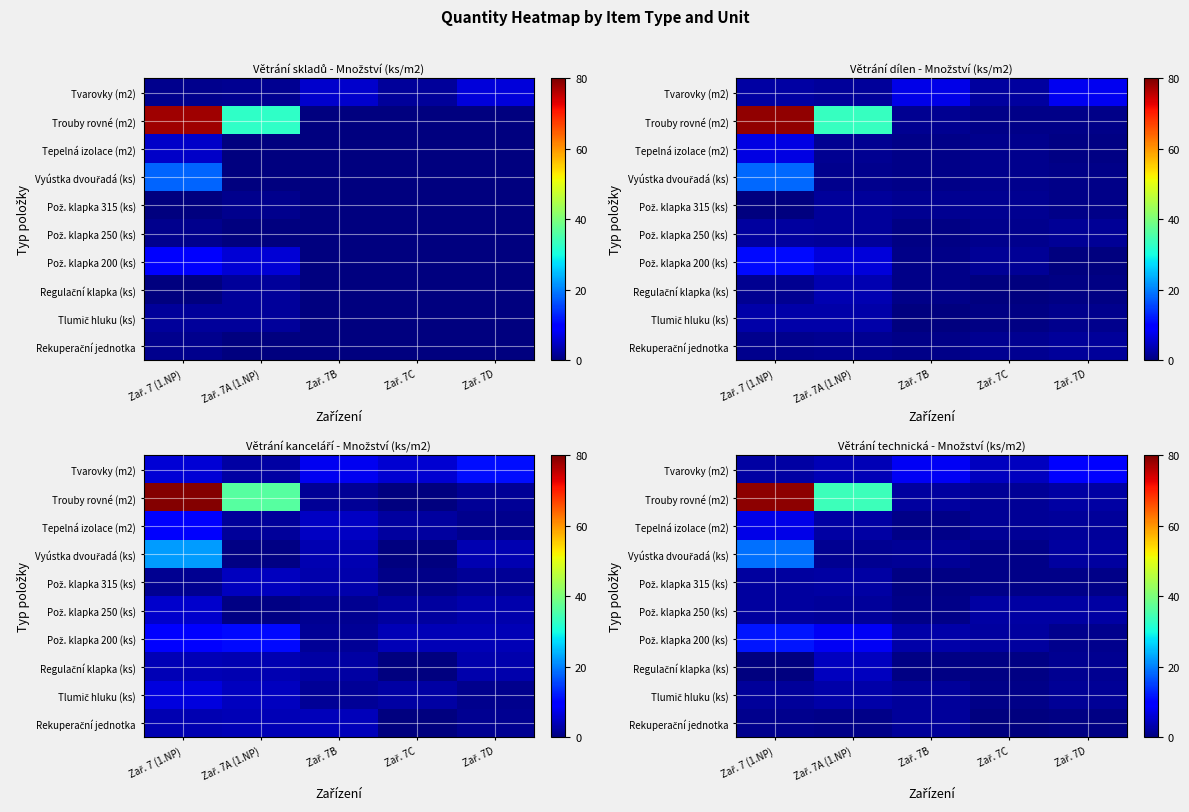

Between Zař. 7B and Zař. 7 (1.NP), which is larger?

Zař. 7B